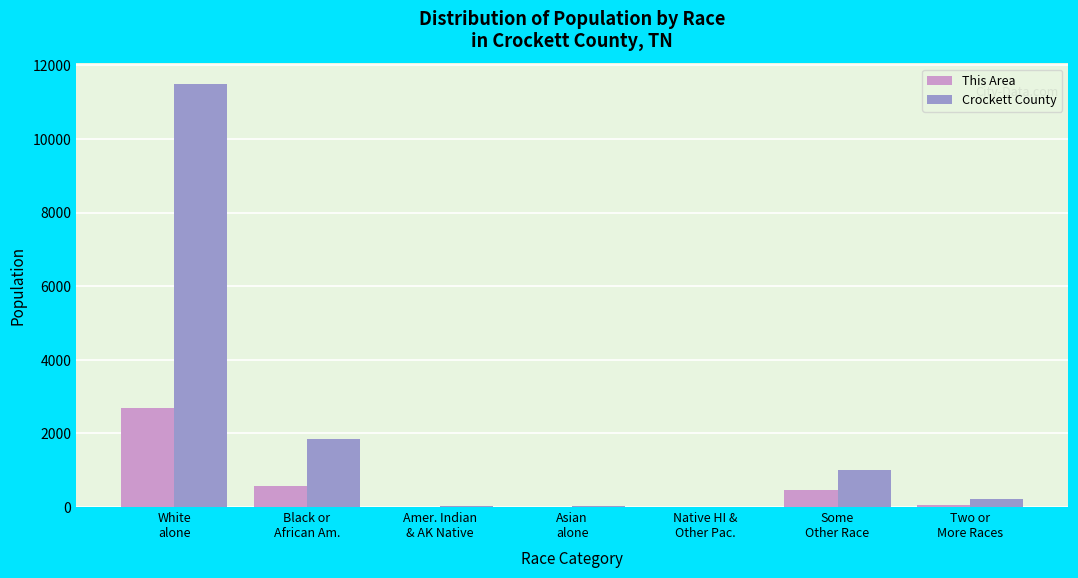

What is the sum of all Crockett County values?

14586